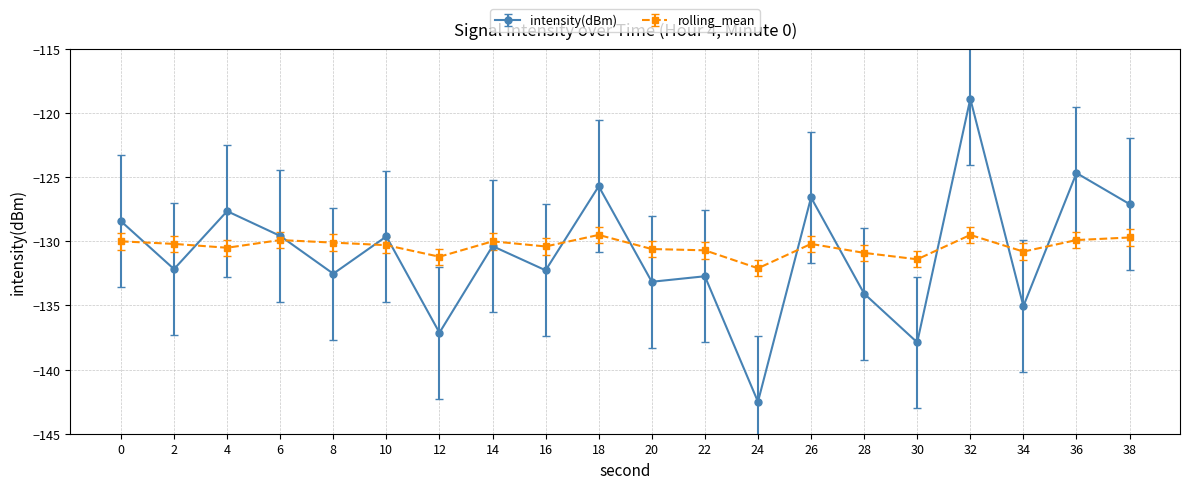

In intensity(dBm), how many points are higher than both neighbors (excluding endpoints)?

8